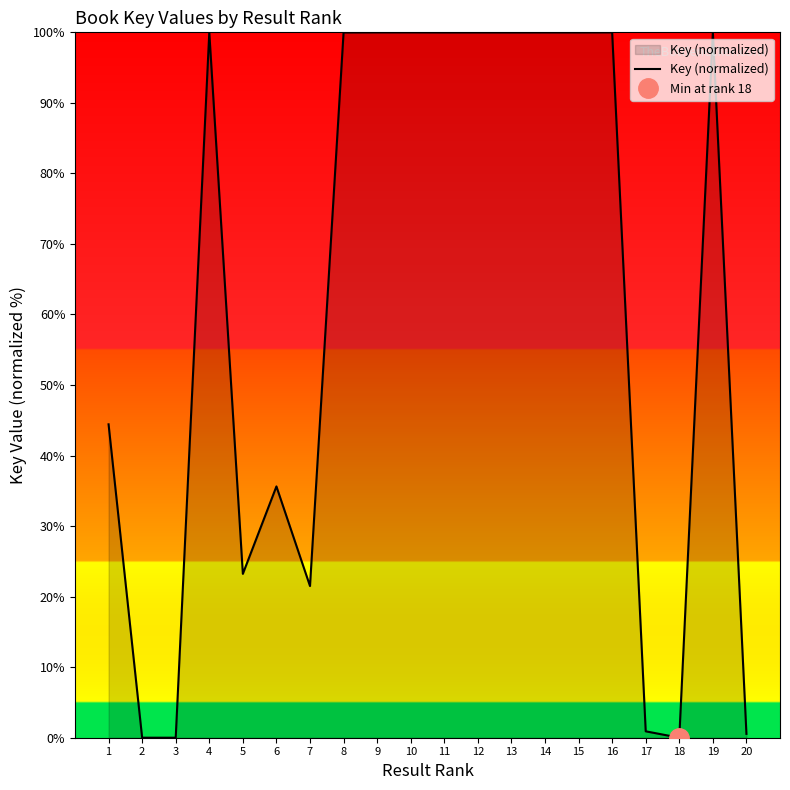

The chart shows a value of 38.6 at 15. True or false?

False